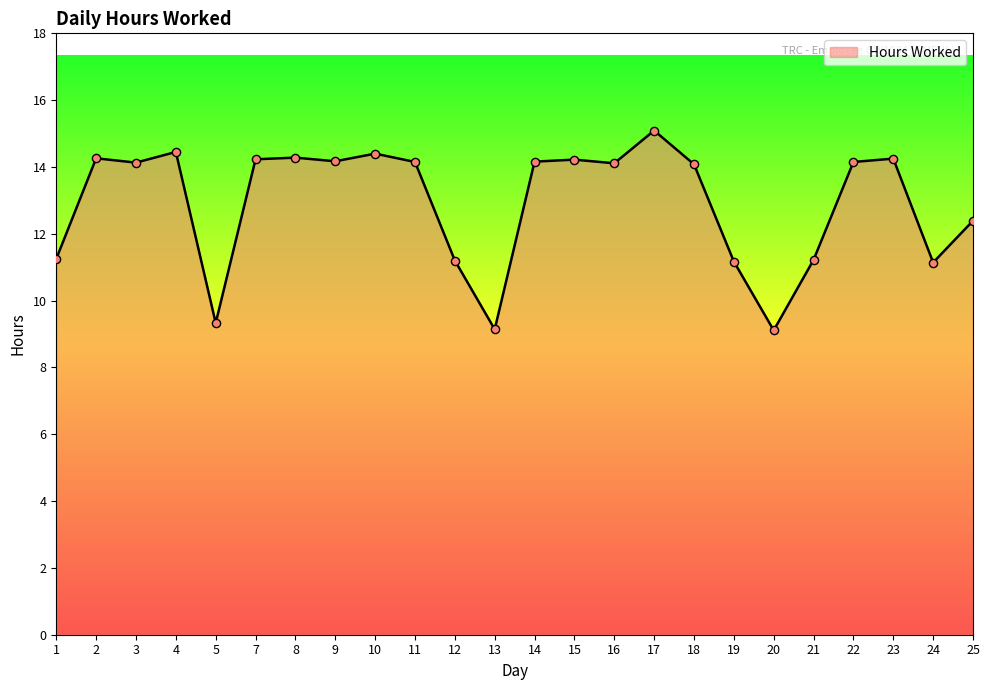

Which has a higher value, 17 or 8?

17